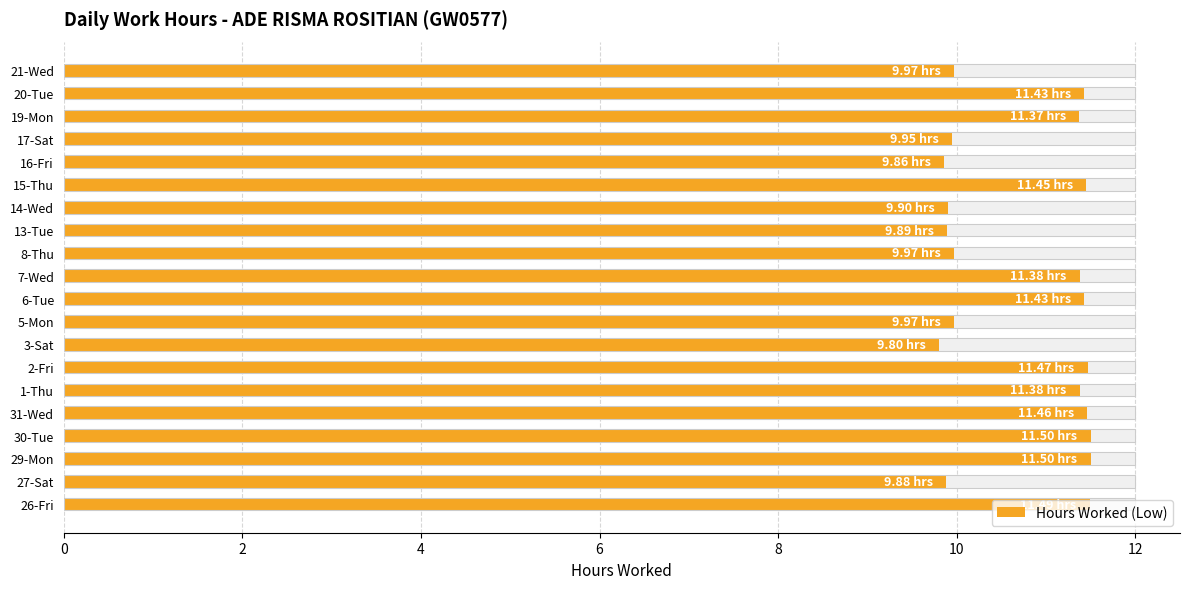

What is the minimum value shown in the chart?

9.8